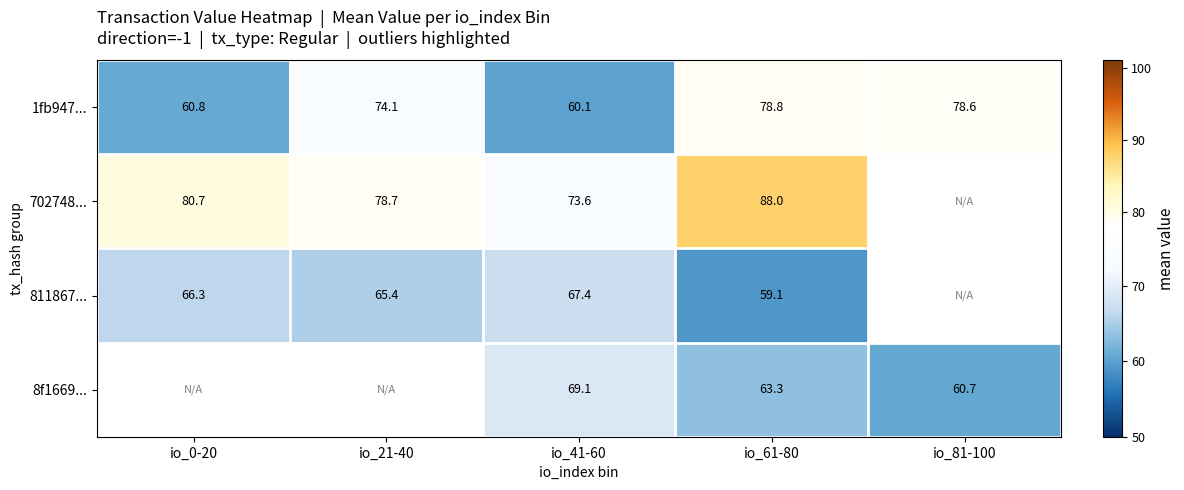

At which category is the sum across all series the highest?

io_61-80